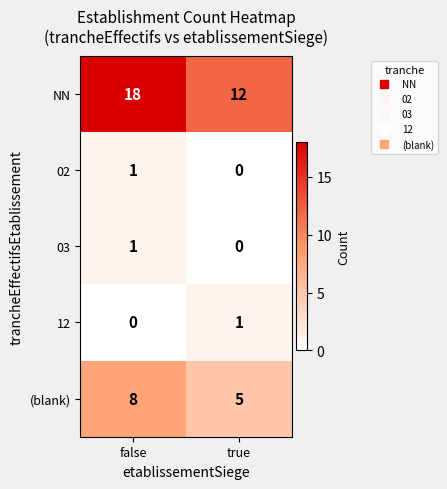

The (blank) series shows 6 at false. True or false?

False